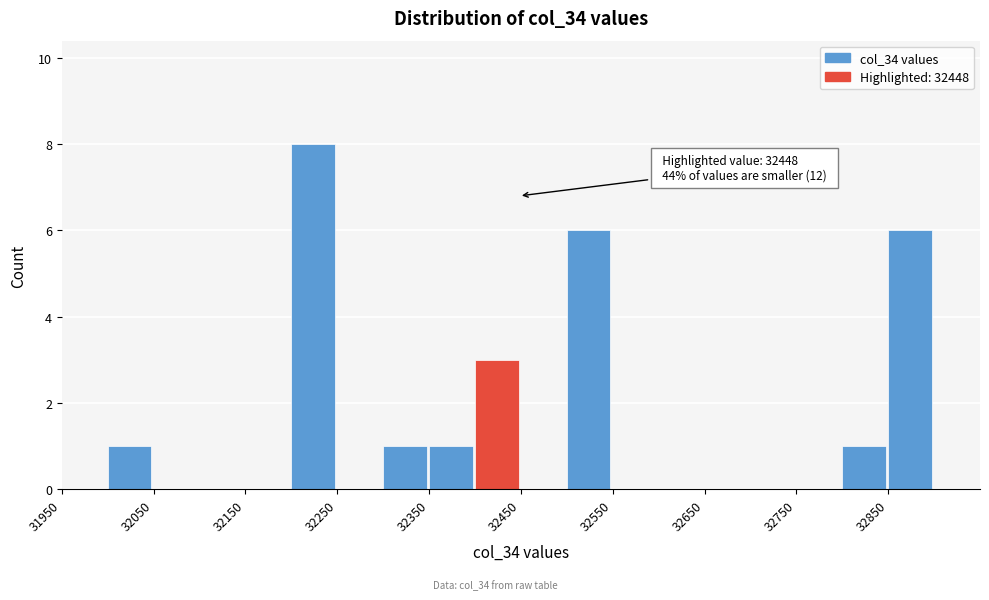

Which range on the x-axis has the tallest bar?

32200 to 32250